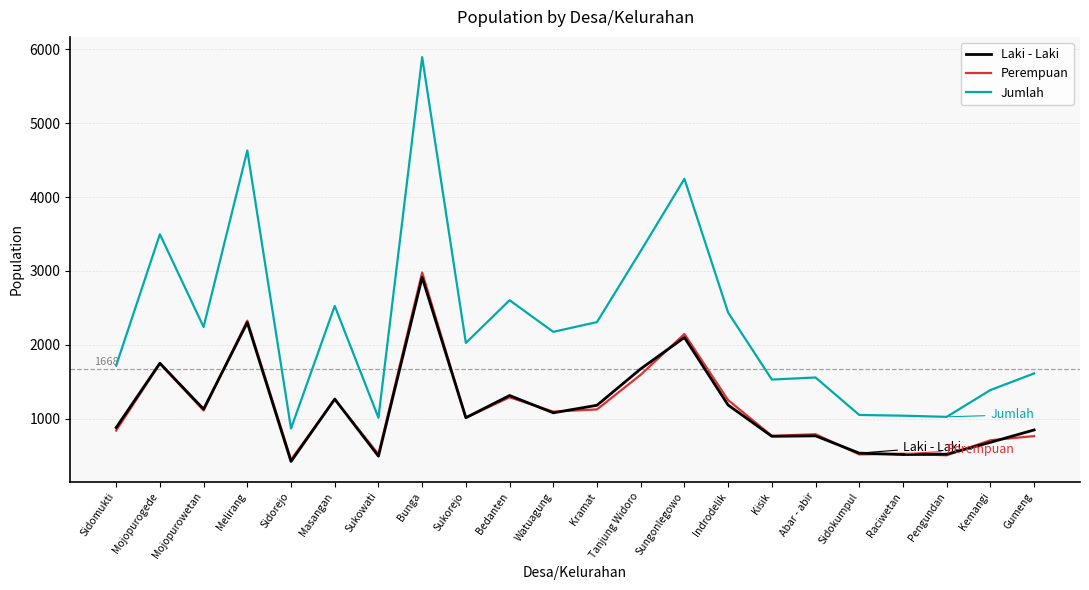

At how many categories does at least one series exceed 556?

22